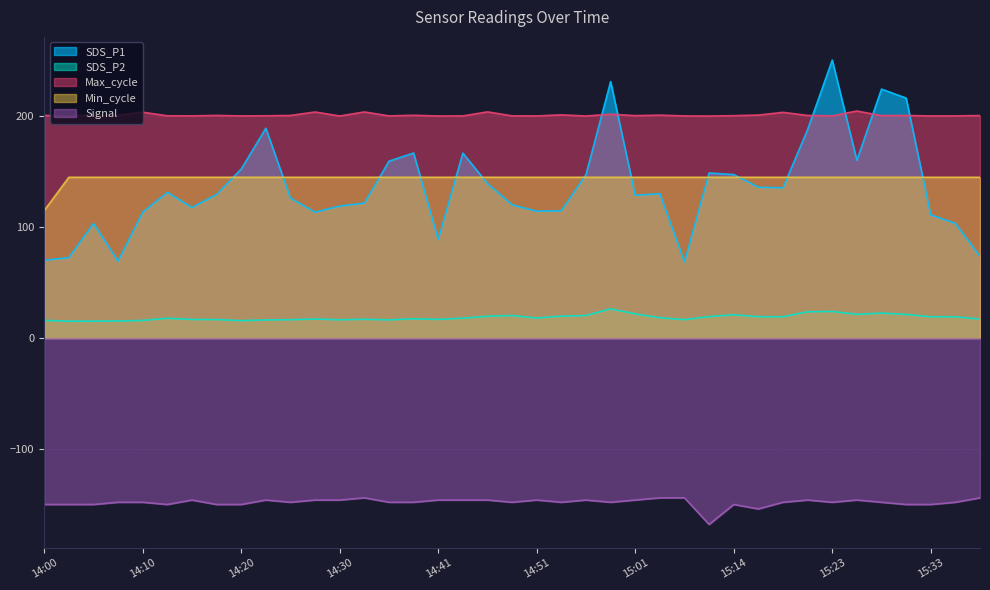

What are all the series names shown in the legend?

SDS_P1, SDS_P2, Max_cycle, Min_cycle, Signal